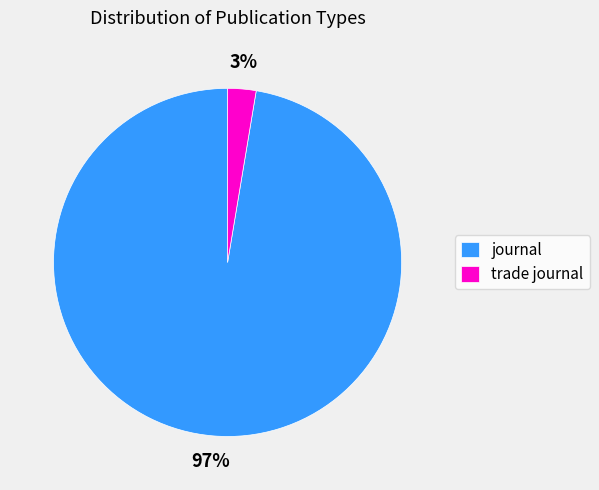

What percentage is the journal slice, to the nearest percent?

97%